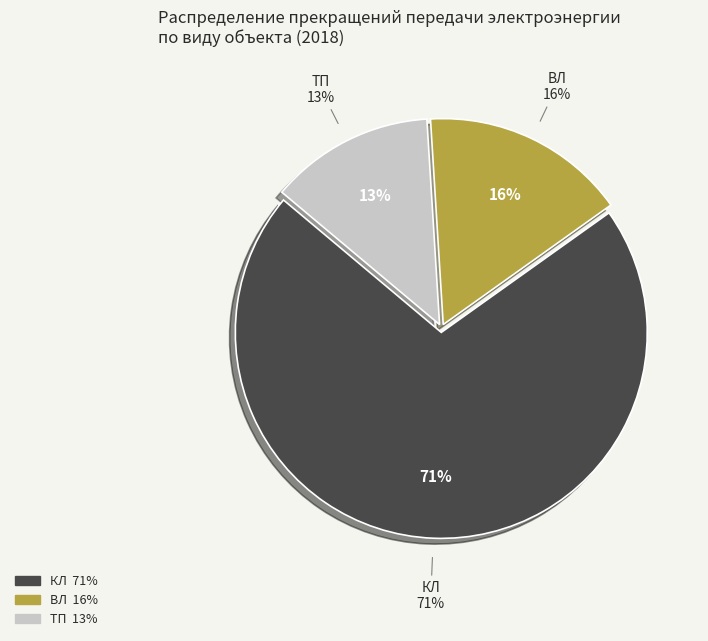

Is there any slice that represents more than half of the pie?

Yes